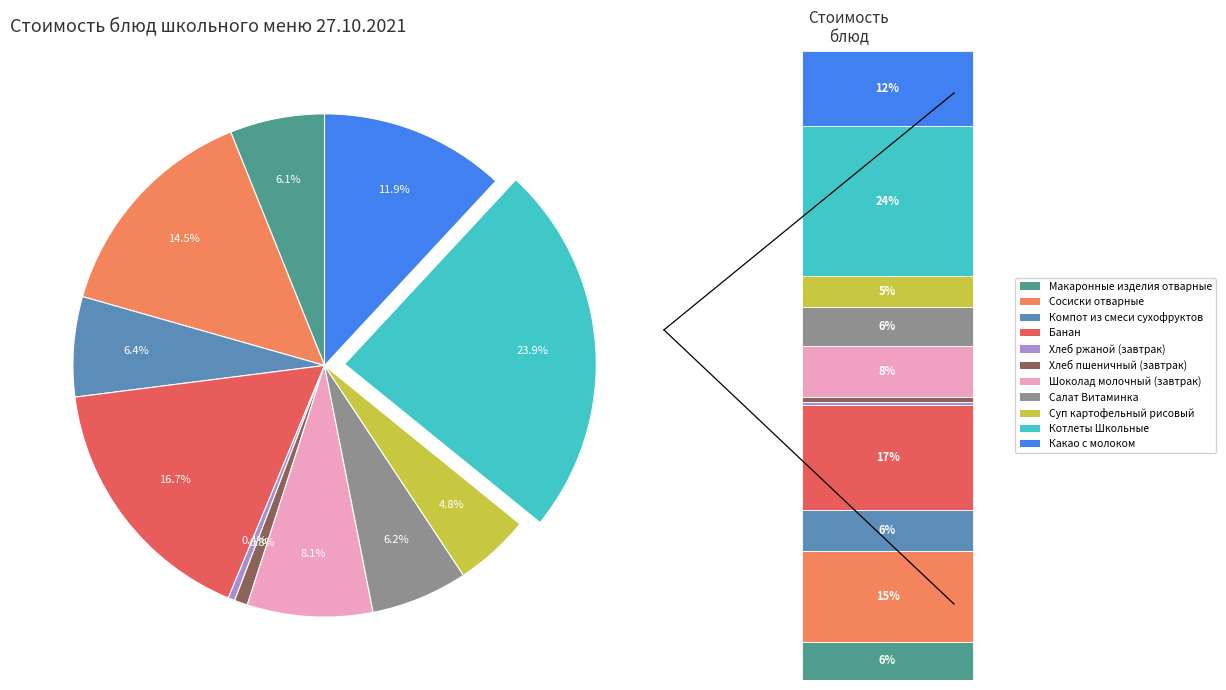

Does any single category account for the majority?

No